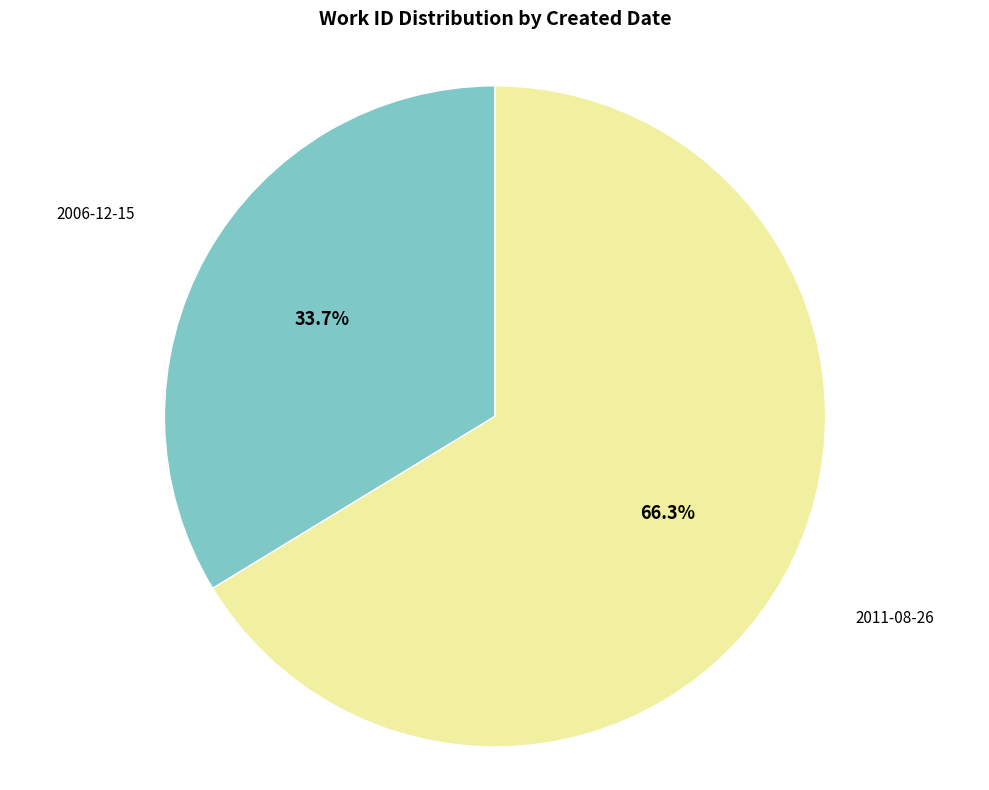

Does any single category account for the majority?

Yes